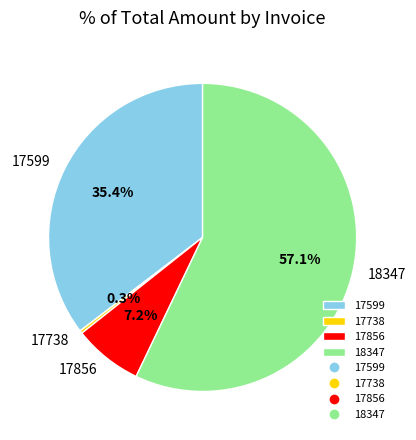

Between 17599 and 17738, which is larger?

17599